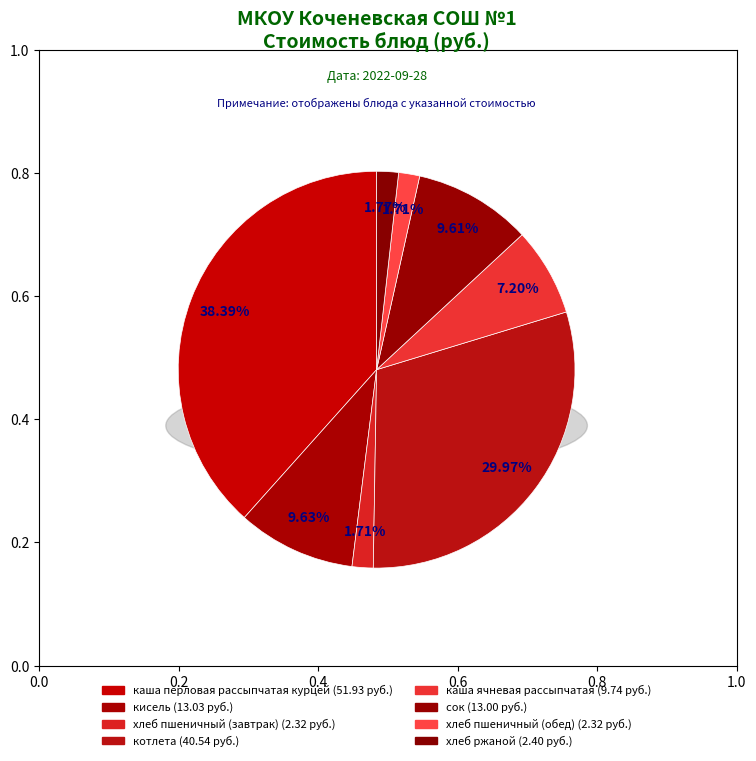

What is the ratio of the value at хлеб пшеничный (обед) to the value at хлеб ржаной?

1.0